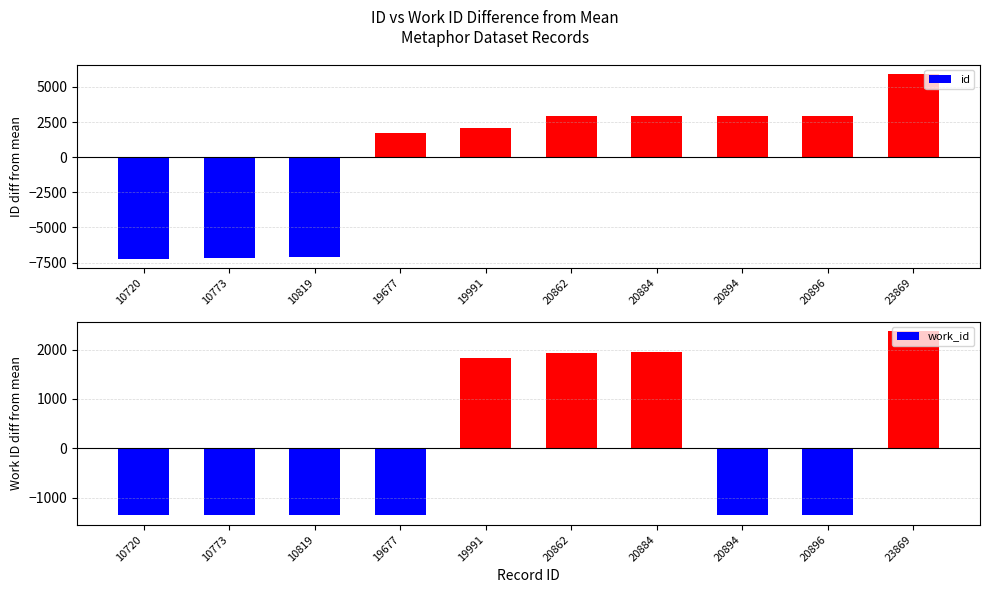

Which series has the largest total across all categories?

id